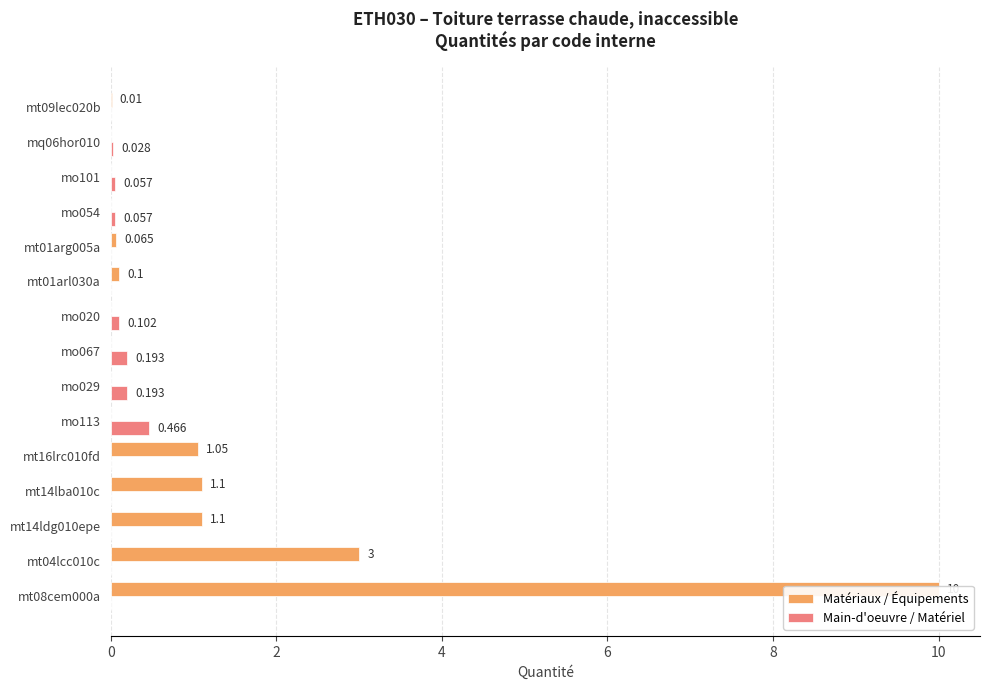

True or false: Main-d'oeuvre / Matériel has a value of 0.1 at mo029.

False